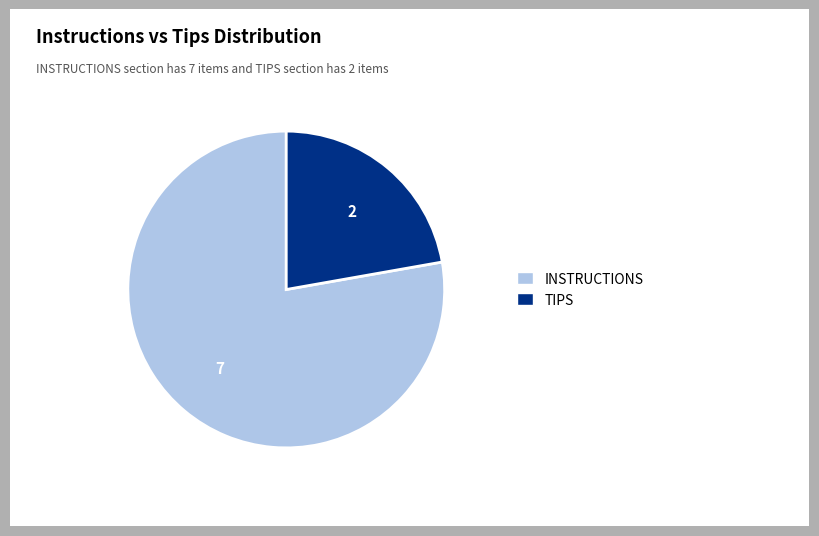

Do TIPS and INSTRUCTIONS together represent more than half of the pie?

Yes